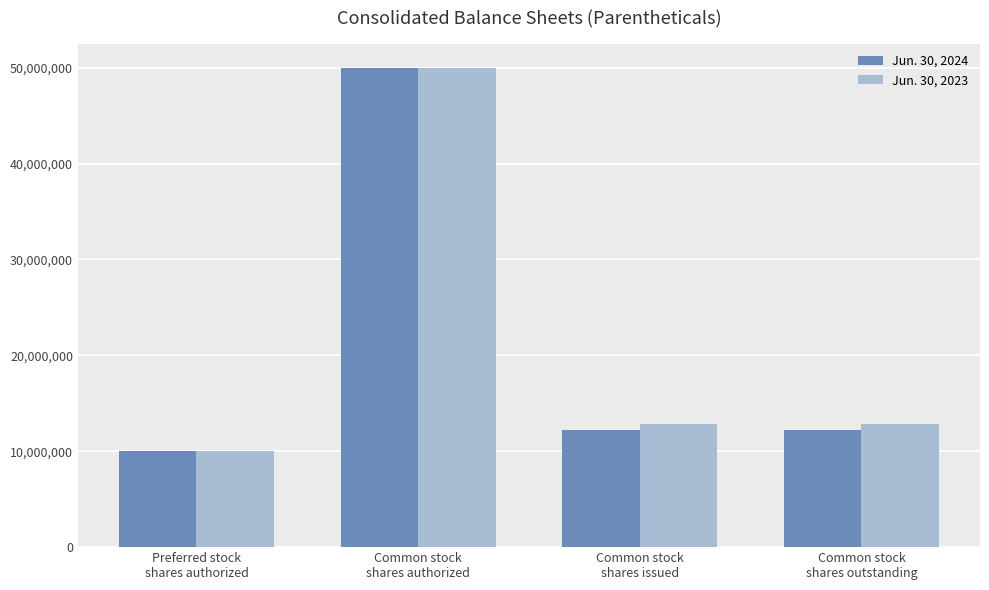

How many data points in Jun. 30, 2023 are less than 12817500?

1